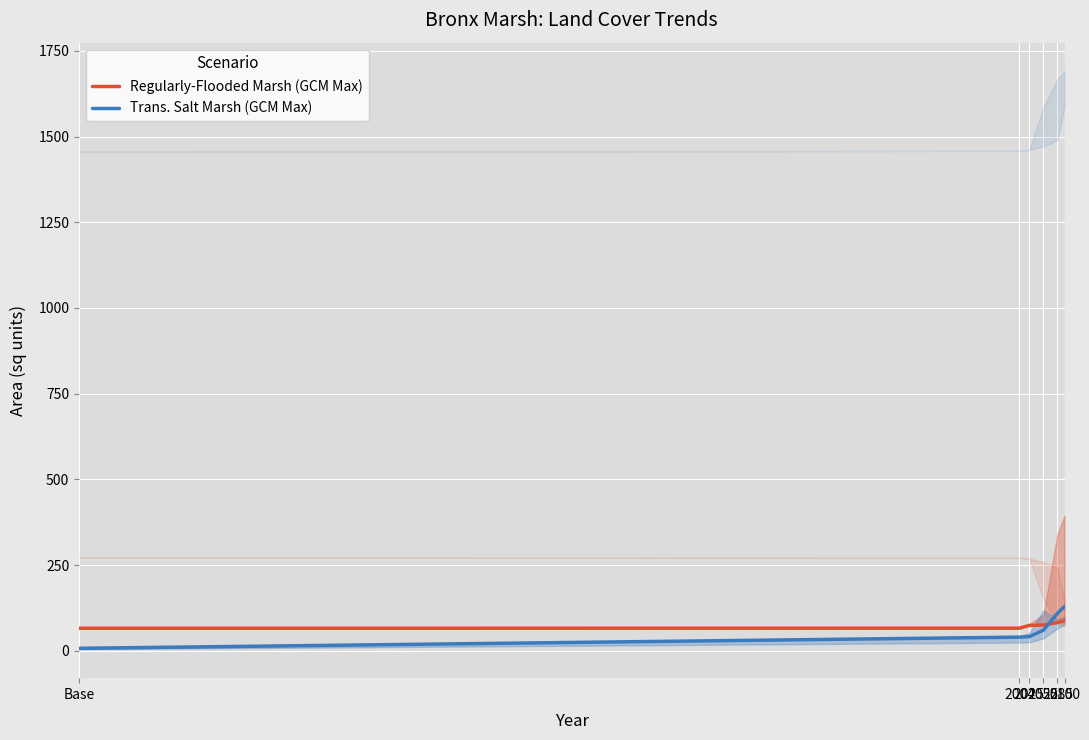

What is the sum of all Trans. Salt Marsh (GCM Max) values?

386.4